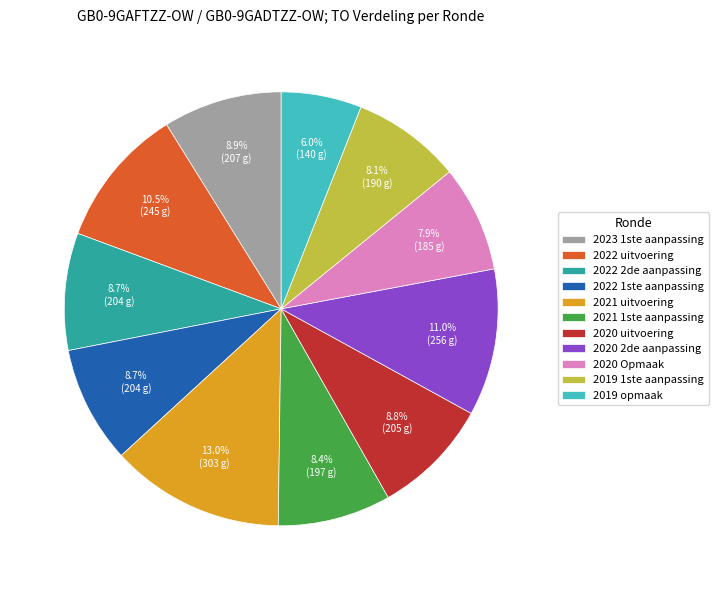

To the nearest percent, what portion does 2021 uitvoering represent?

13%